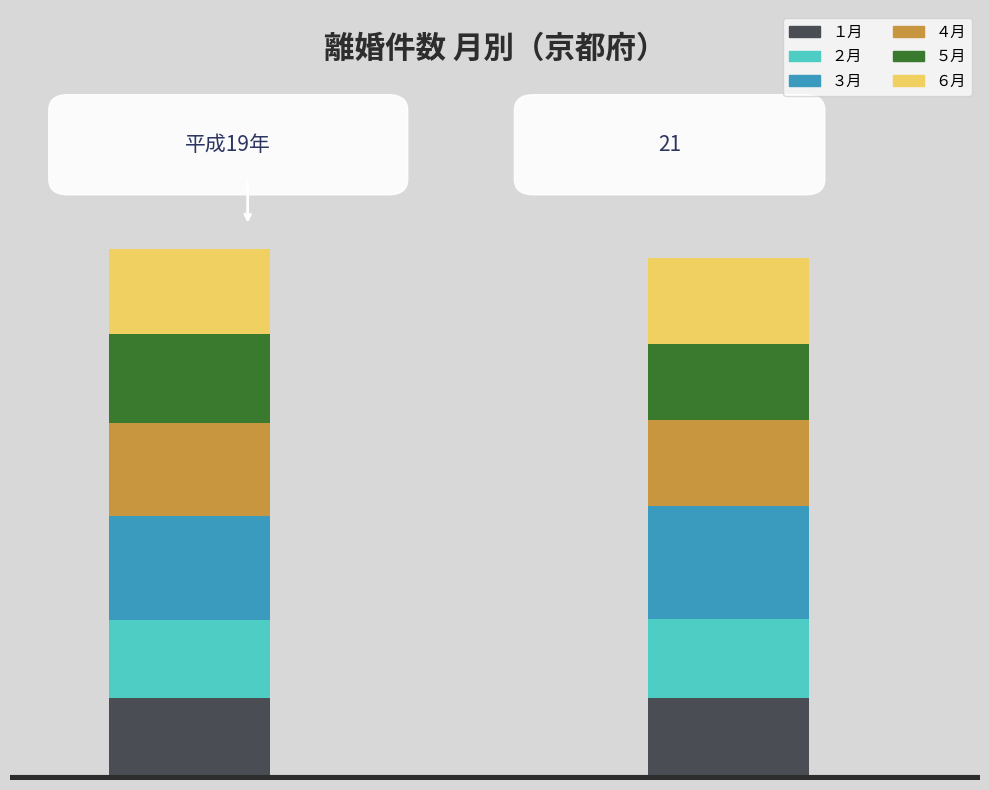

The ６月 series shows 212 at 0.5. True or false?

False